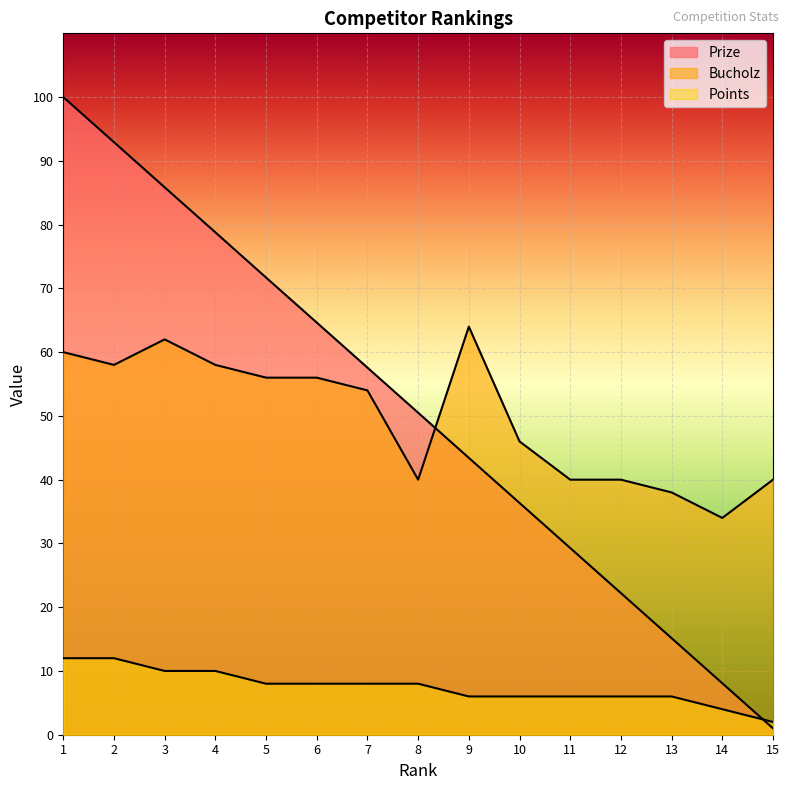

Is it true that Points equals 10.0 at 3?

True